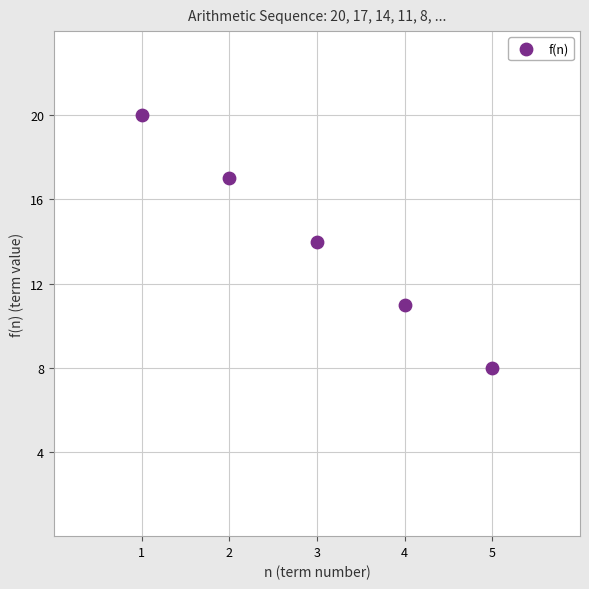

What is the average Y value?

14